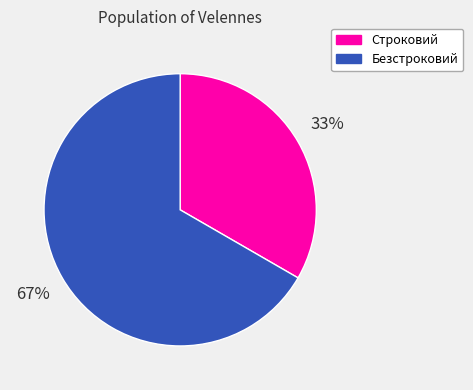

What is the ratio of the value at Безстроковий to the value at Строковий?

2.0